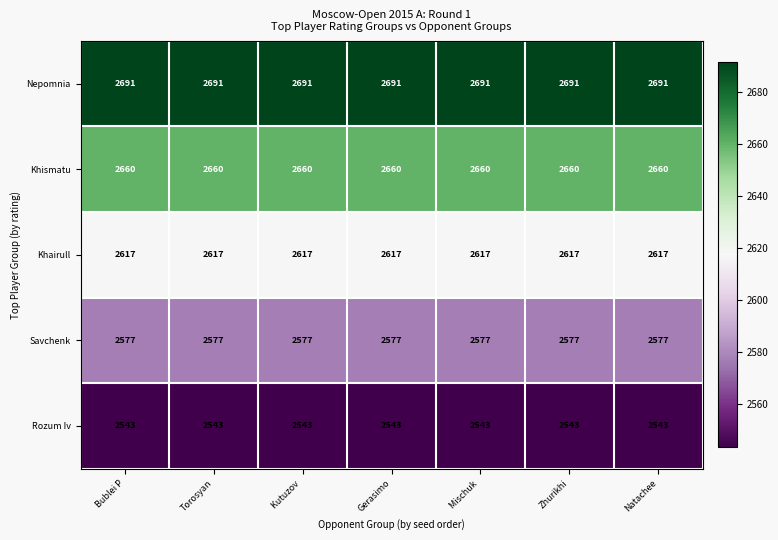

What is the greatest value displayed?

2691